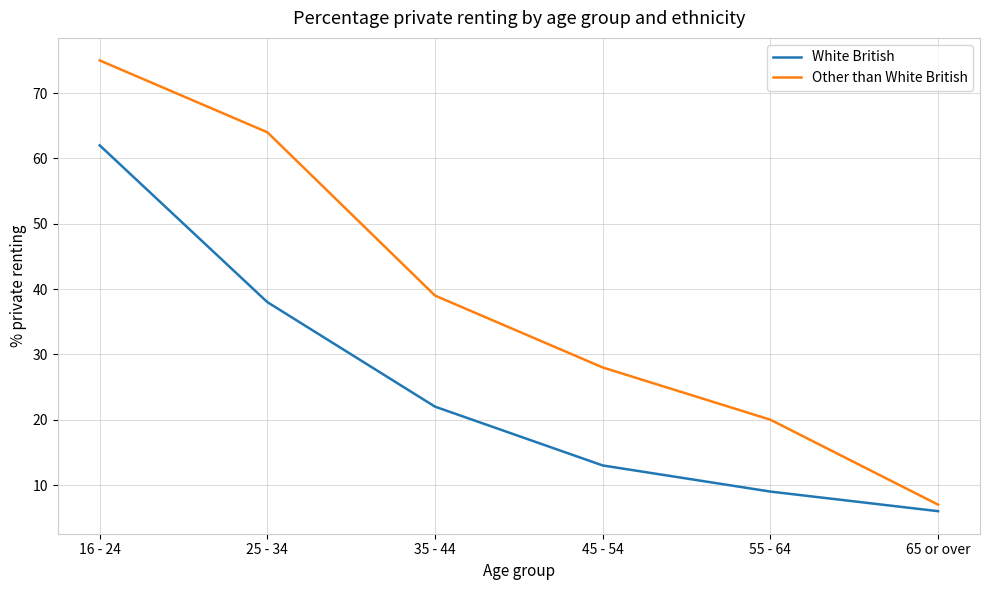

Reading right to left, list all the values displayed in this chart.

White British: 65 or over=6	55 - 64=9	45 - 54=13	35 - 44=22	25 - 34=38	16 - 24=62
Other than White British: 65 or over=7	55 - 64=20	45 - 54=28	35 - 44=39	25 - 34=64	16 - 24=75